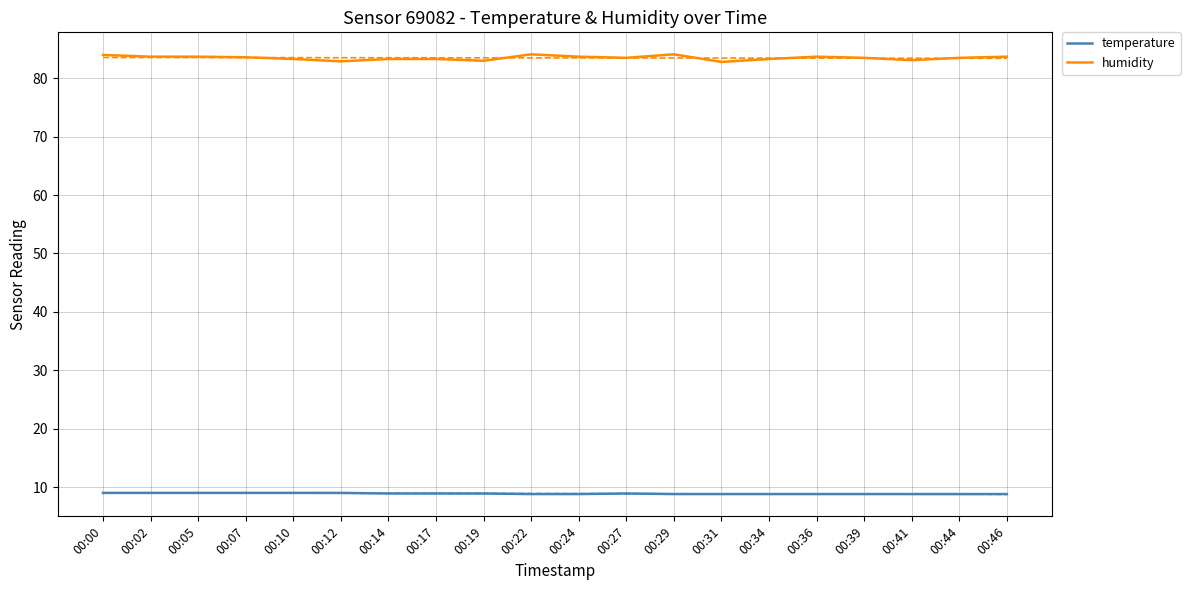

What is the maximum value shown in the chart?

84.1